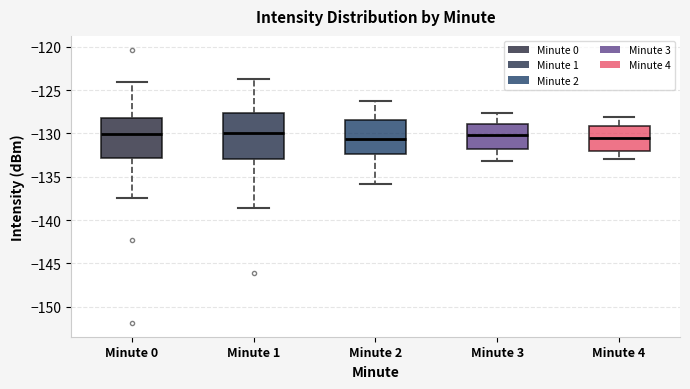

Comparing the boxes themselves (not the whiskers), which one is the tallest?

Minute 1